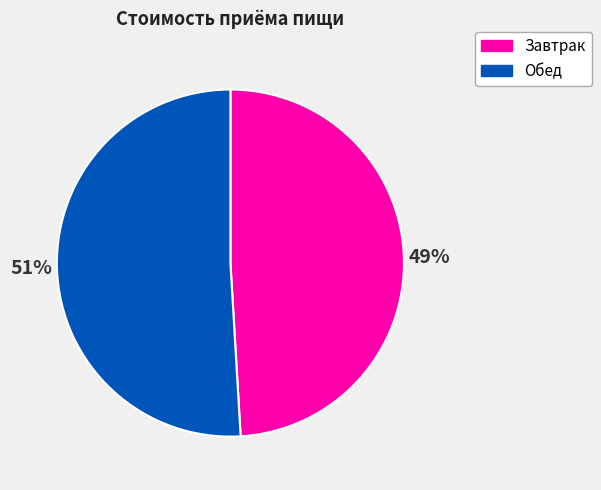

Between Завтрак and Обед, which is larger?

Обед